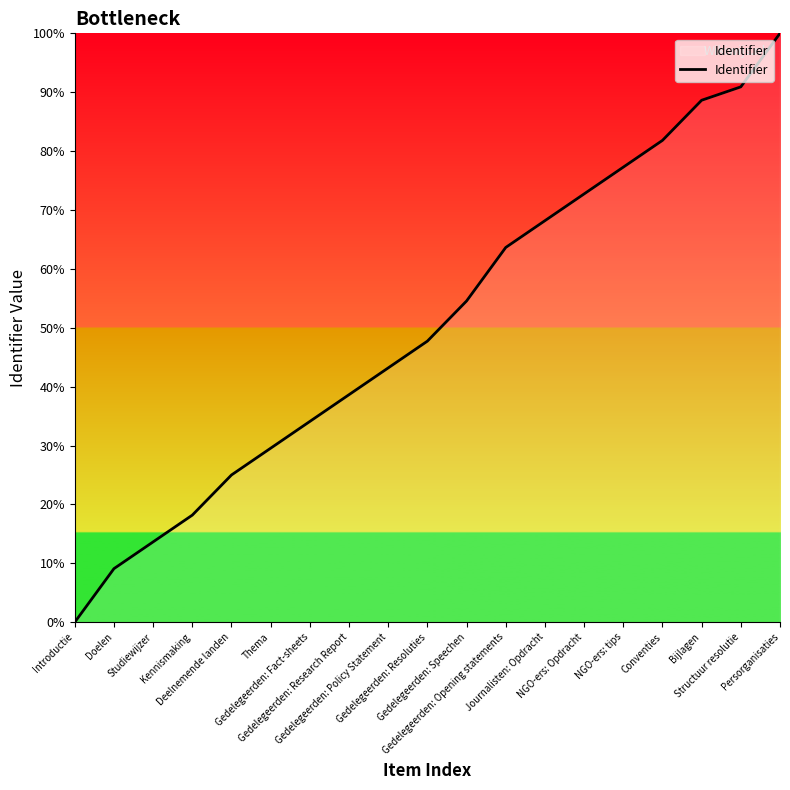

The value at Introductie is 56.2. True or false?

False